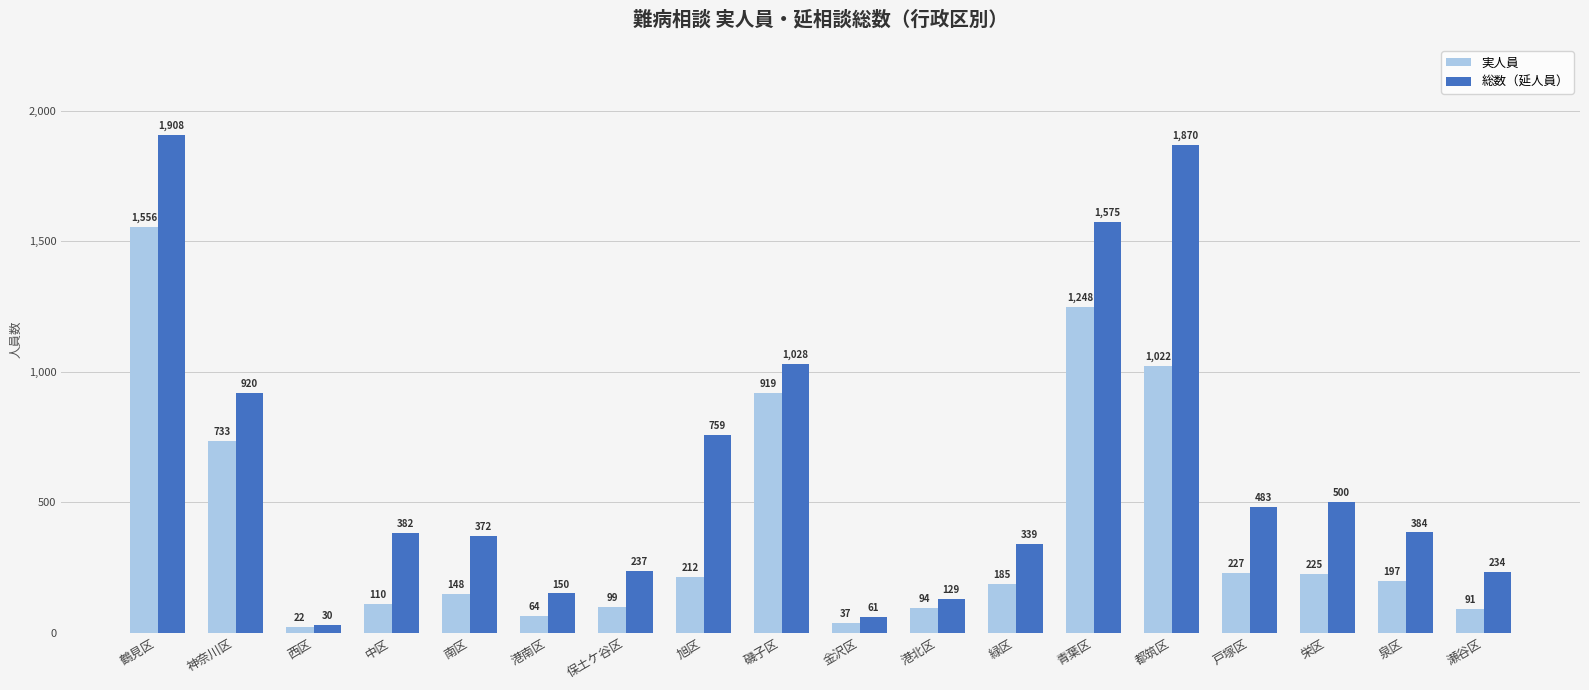

Which category has the lowest value across all series?

西区